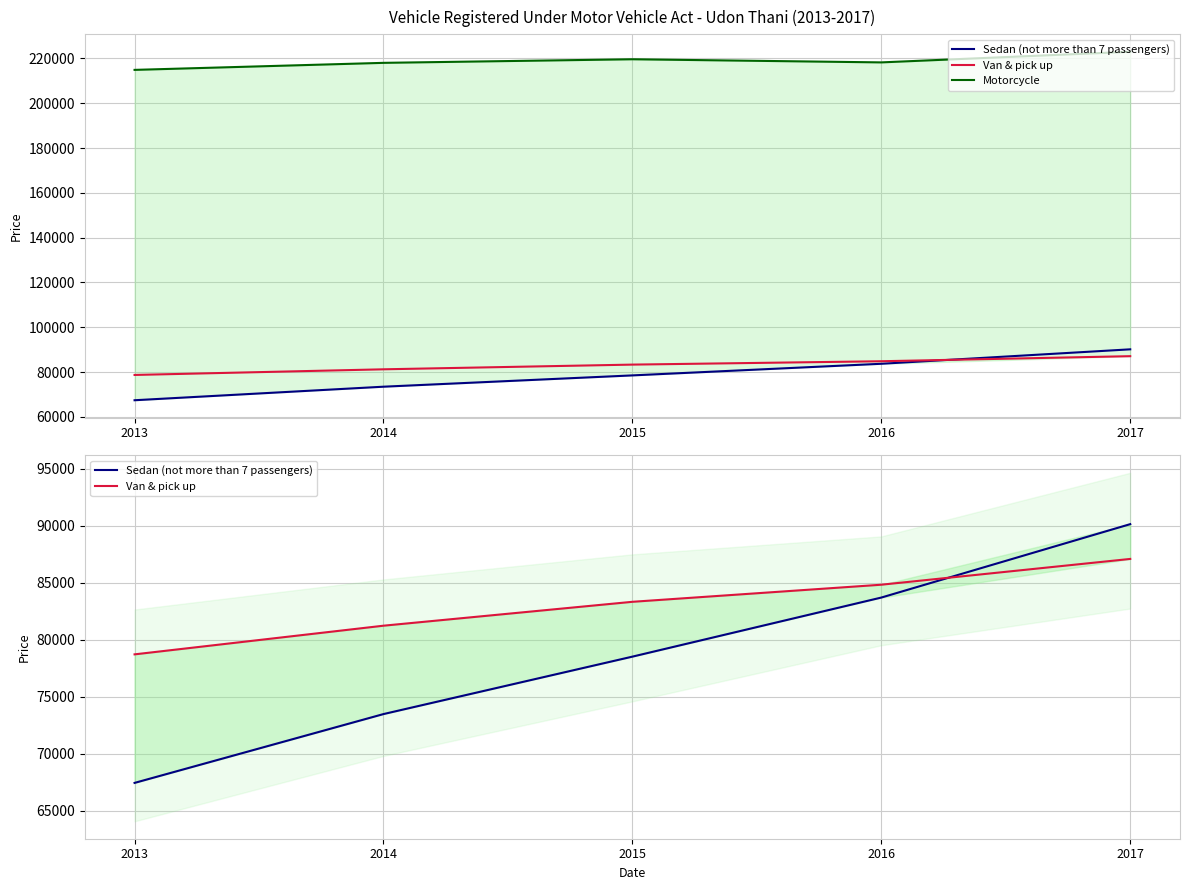

True or false: Van & pick up and Motorcycle intersect in this chart.

False